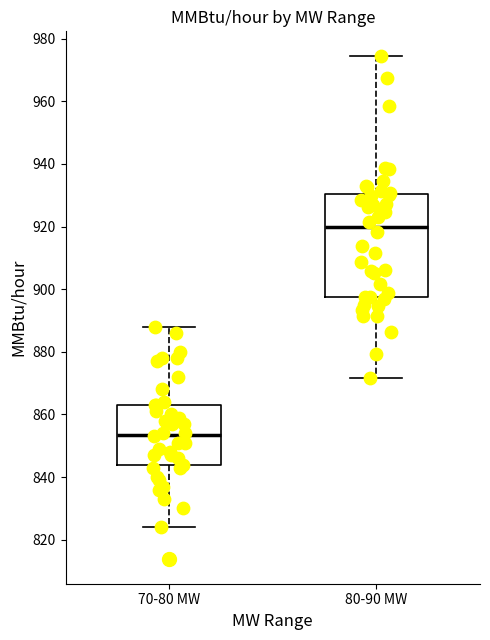

Where is the upper edge of the box for 70-80 MW on the y-axis? The values are not printed on the chart, so give them approximately, as read against the axis.

864